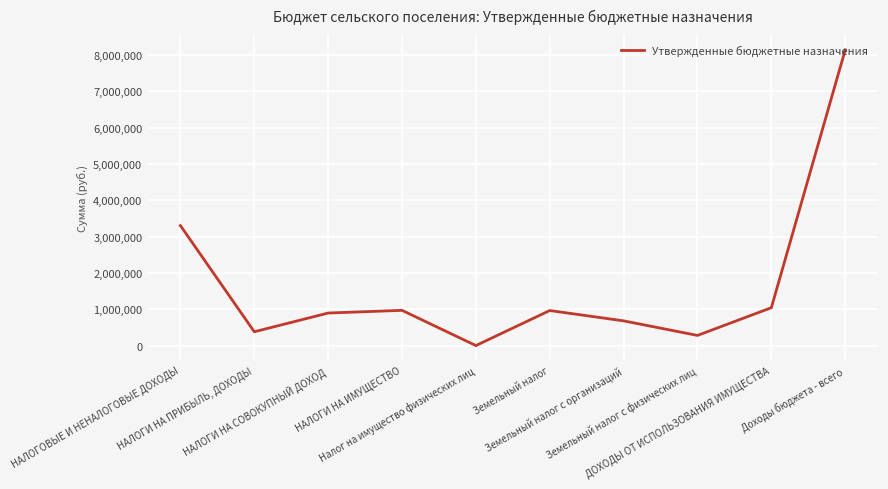

How many series are shown in this chart?

1